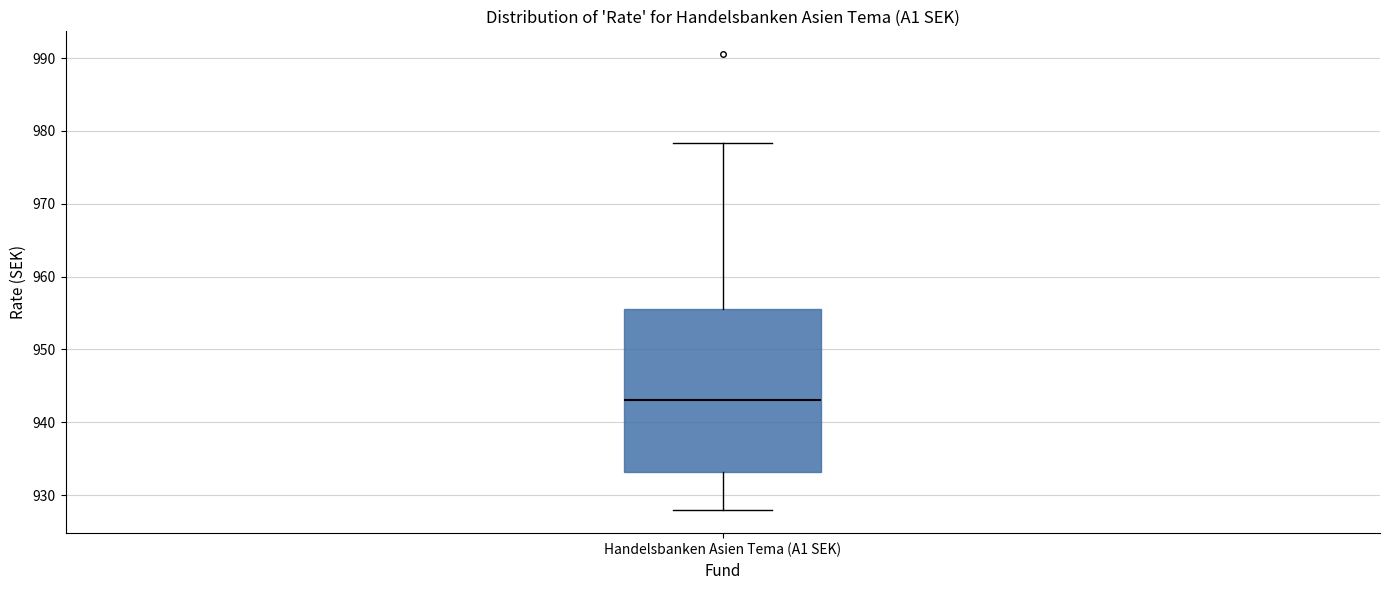

Read this box plot against the y-axis: the position of the median line, the range covered by the box, and the ends of both whiskers. The values are not printed on the chart, so give them approximately, as read against the axis.

median 943, box 933 to 956, whiskers 928 to 978